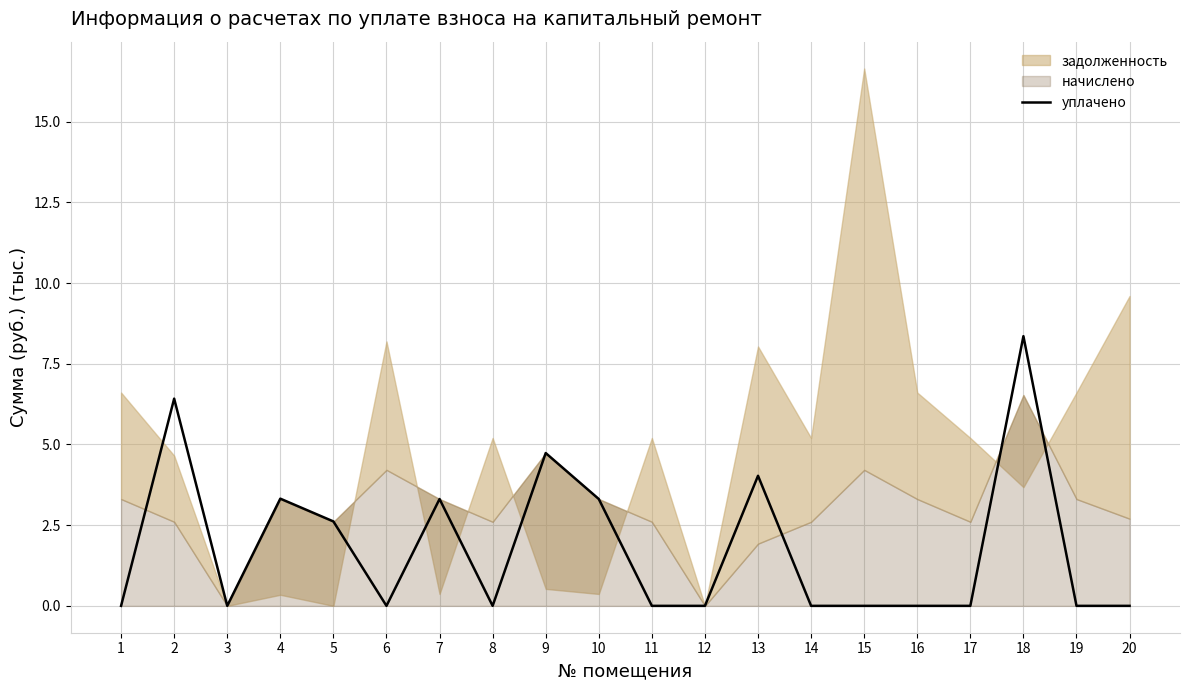

Reading left to right, what are all the values shown in this chart?

1=0.0	2=6.4	3=0.0	4=3.3	5=2.6	6=0.0	7=3.3	8=0.0	9=4.7	10=3.3	11=0.0	12=0.0	13=4.0	14=0.0	15=0.0	16=0.0	17=0.0	18=8.4	19=0.0	20=0.0